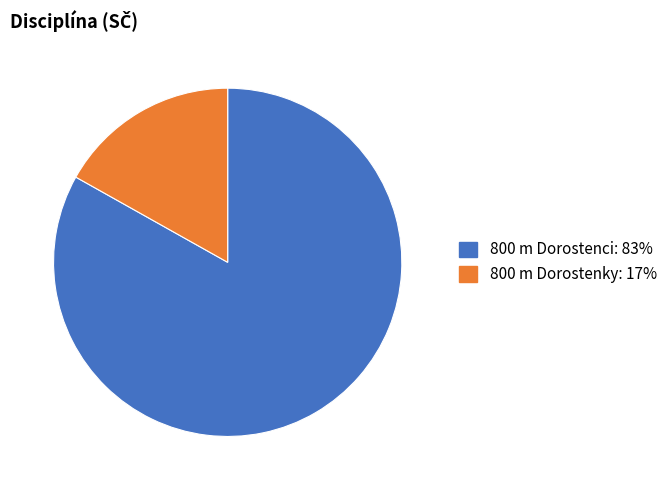

How many segments does this pie chart have?

2